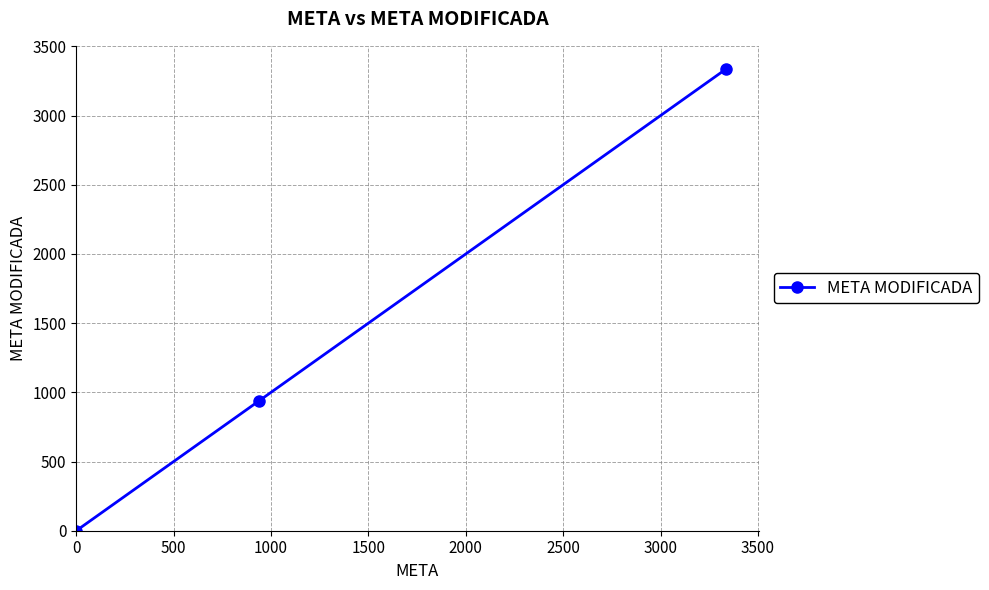

What is the greatest value displayed?

3337